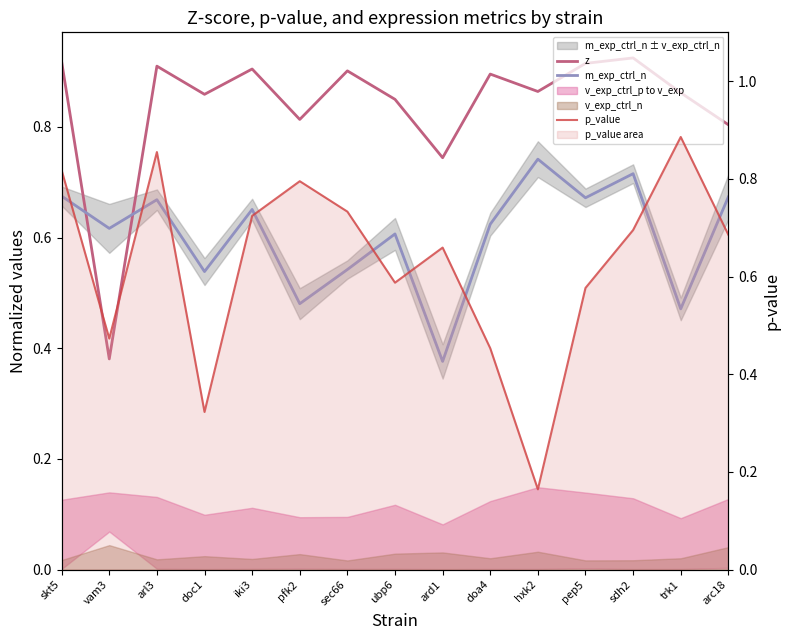

What is the total value across all series at hxk2?

1.8